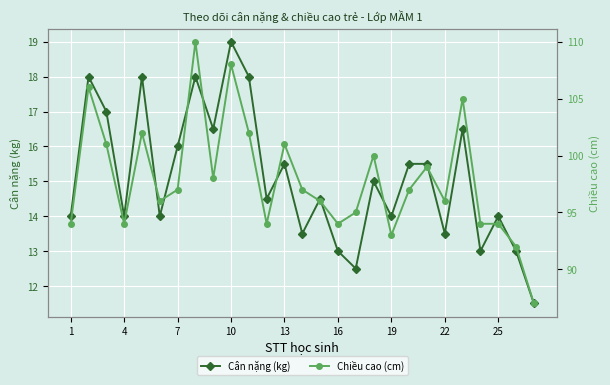

True or false: Cân nặng (kg) has a value of 14.0 at 4.

True